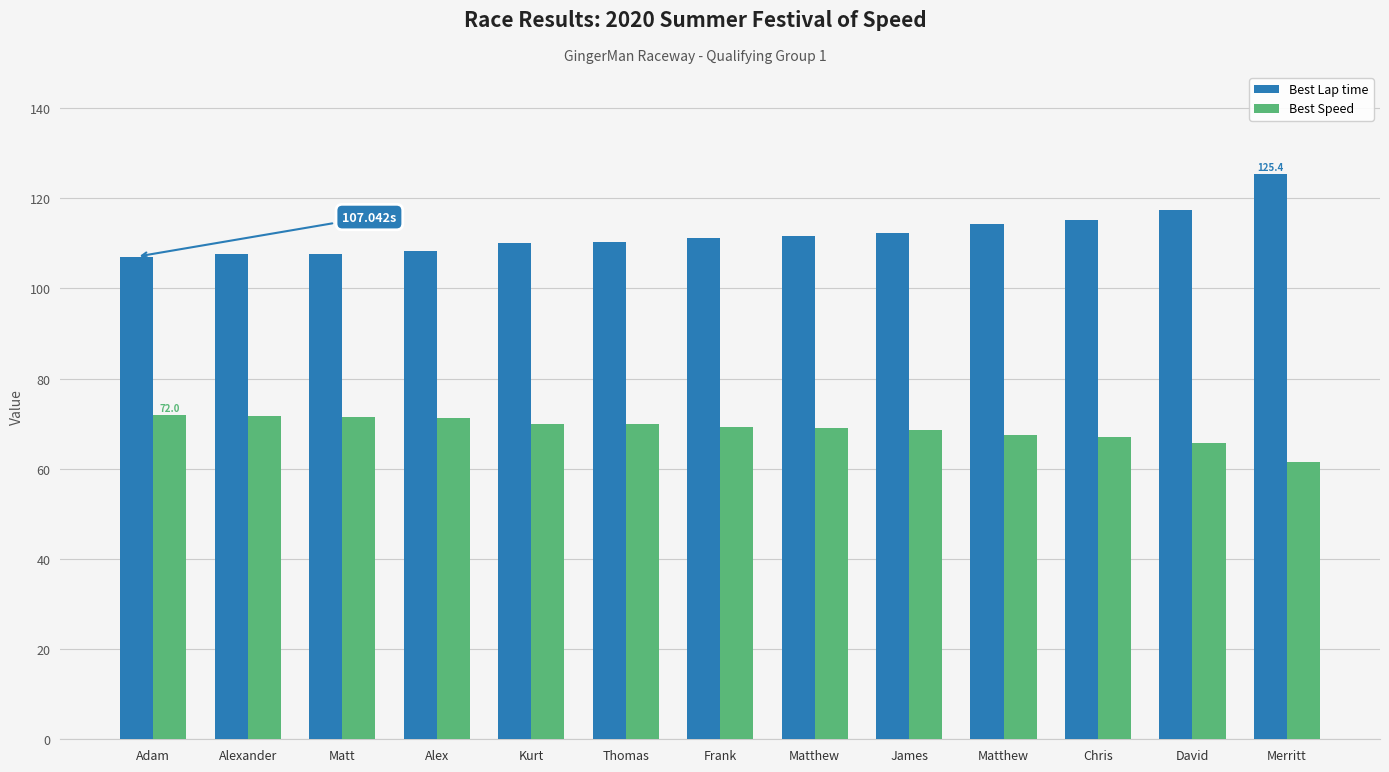

What value does the Best Lap time series have at Kurt?

110.0